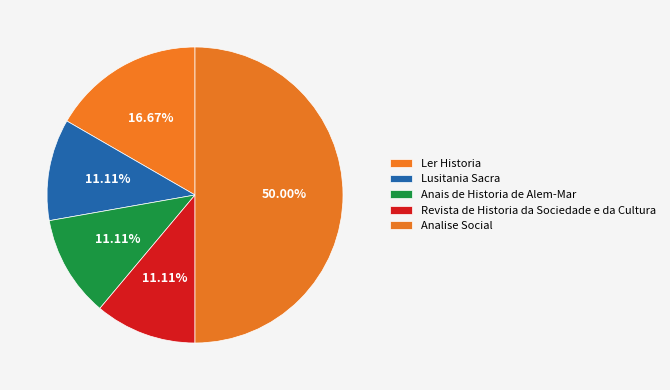

Rank the categories by value from highest to lowest.

Analise Social, Ler Historia, Lusitania Sacra, Anais de Historia de Alem-Mar, Revista de Historia da Sociedade e da Cultura